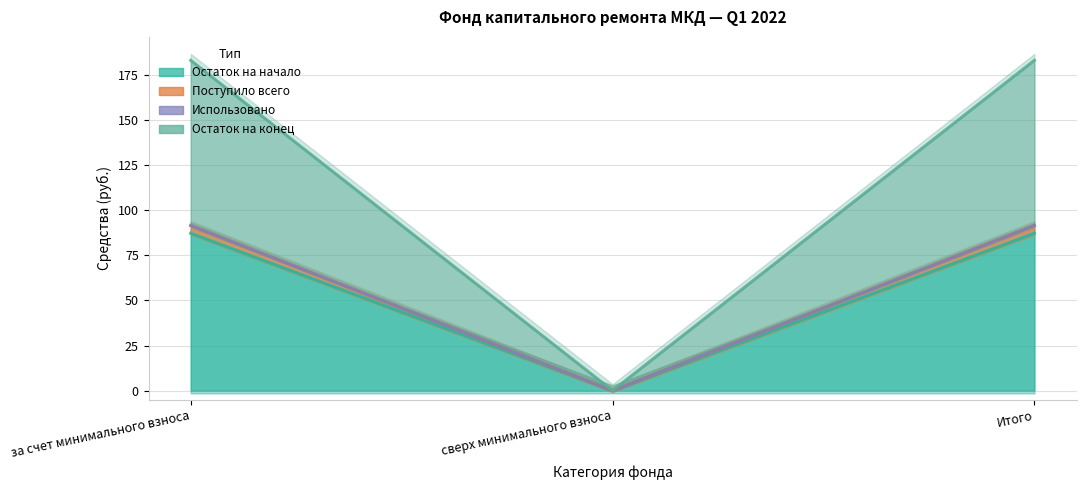

True or false: Поступило всего has a value of 20.4 at Итого.

False